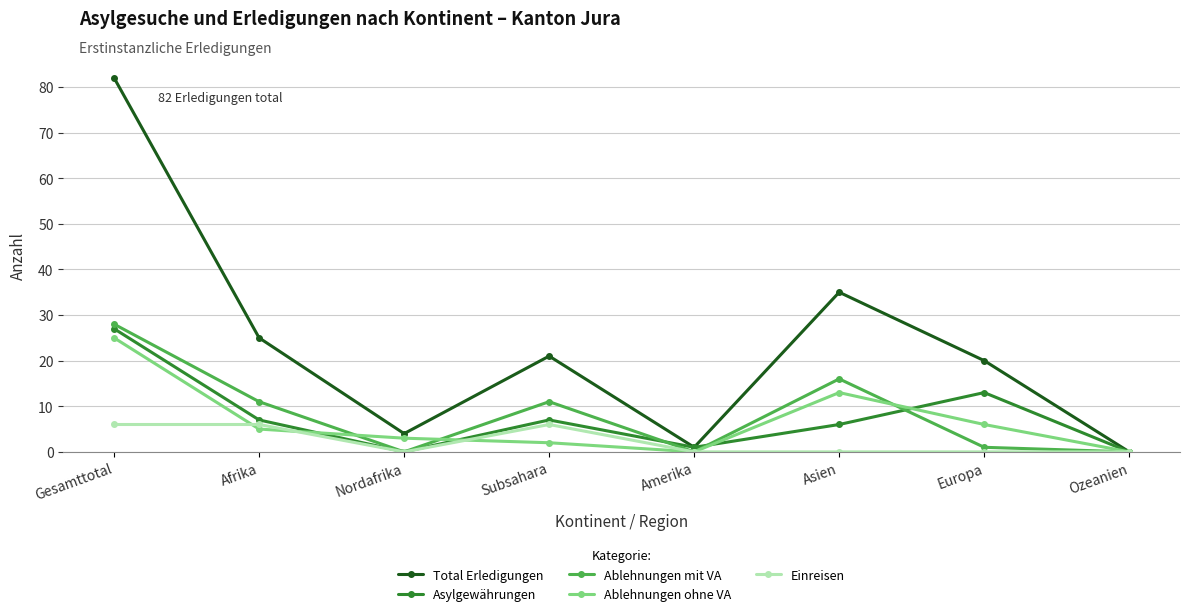

Where is the first local minimum for Total Erledigungen?

Nordafrika